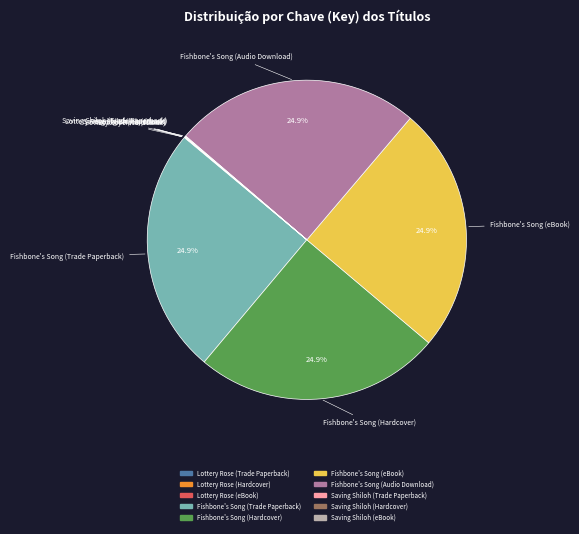

What is the ratio of the value at Fishbone's Song (Hardcover) to the value at Fishbone's Song (eBook)?

1.0